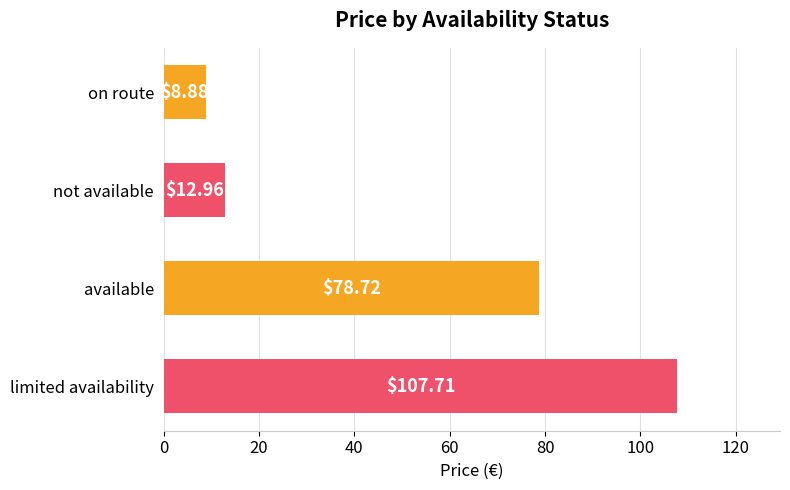

Which has a higher value, not available or on route?

not available